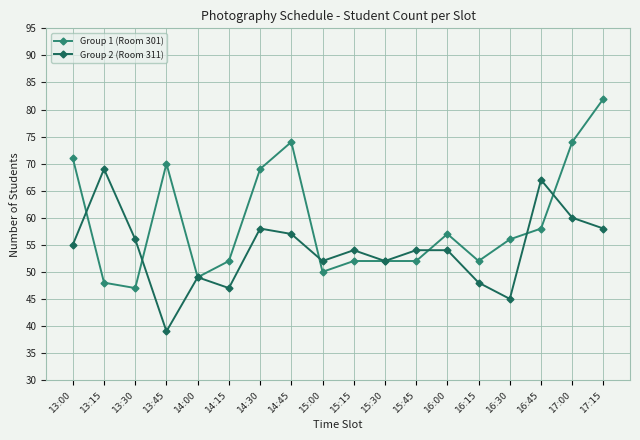

What is the value of the Group 2 (Room 311) point at the 8th from the left?

57